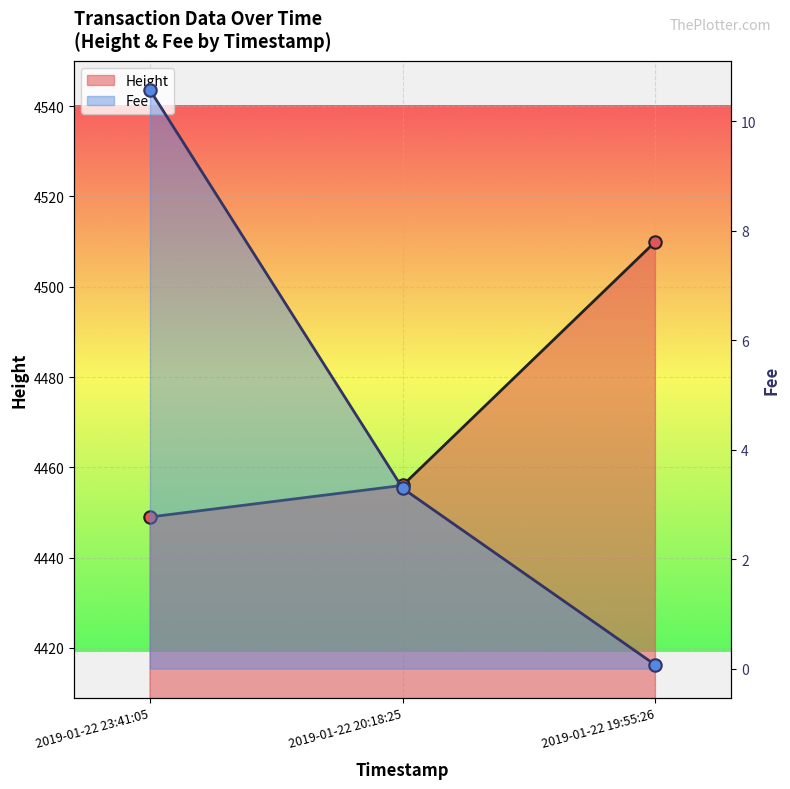

Which series has the largest total across all categories?

Fee